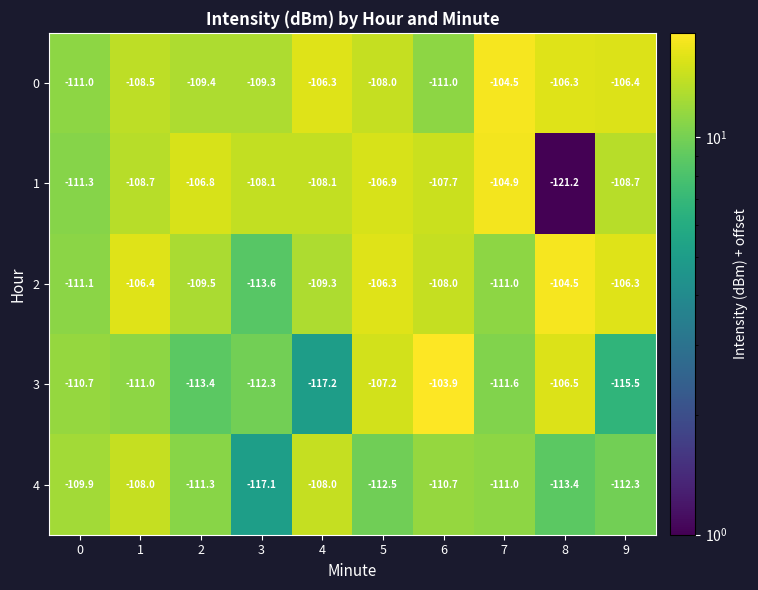

What is the average value of the 3 series?

-110.9